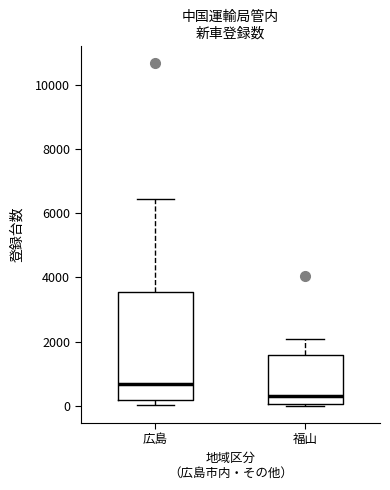

Which box's median line is the lowest?

福山